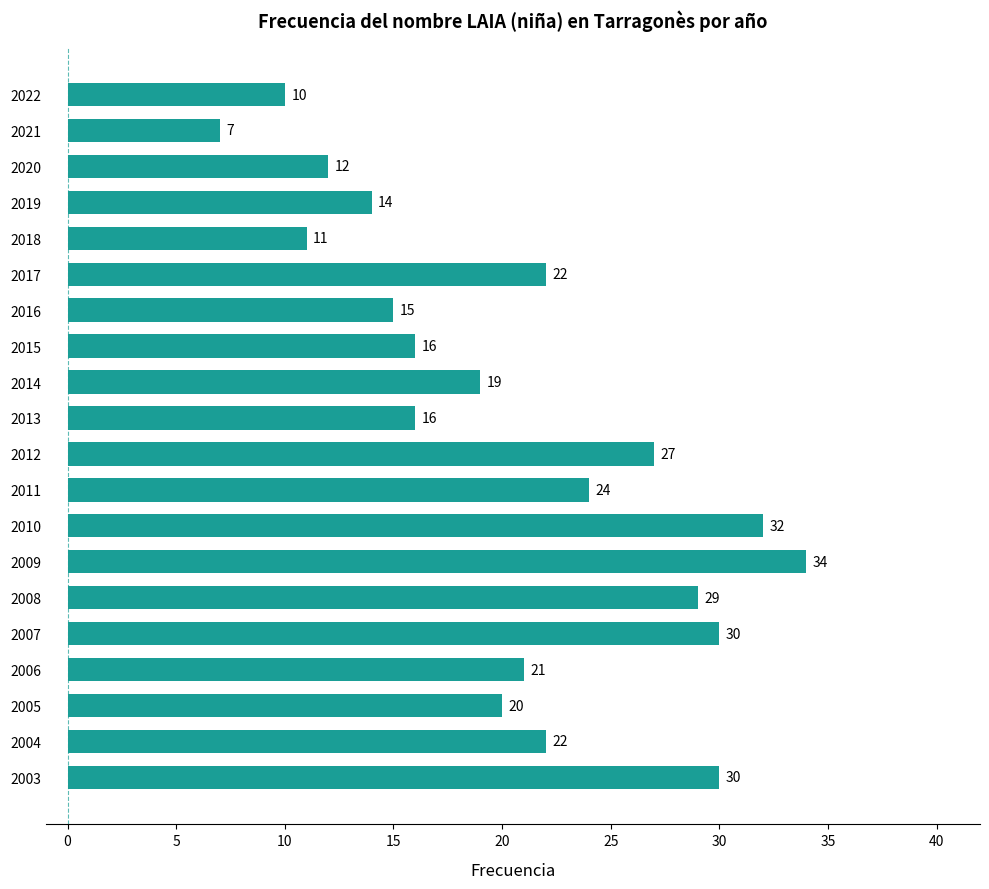

Reading top to bottom, extract all data points from this chart.

10	7	12	14	11	22	15	16	19	16	27	24	32	34	29	30	21	20	22	30